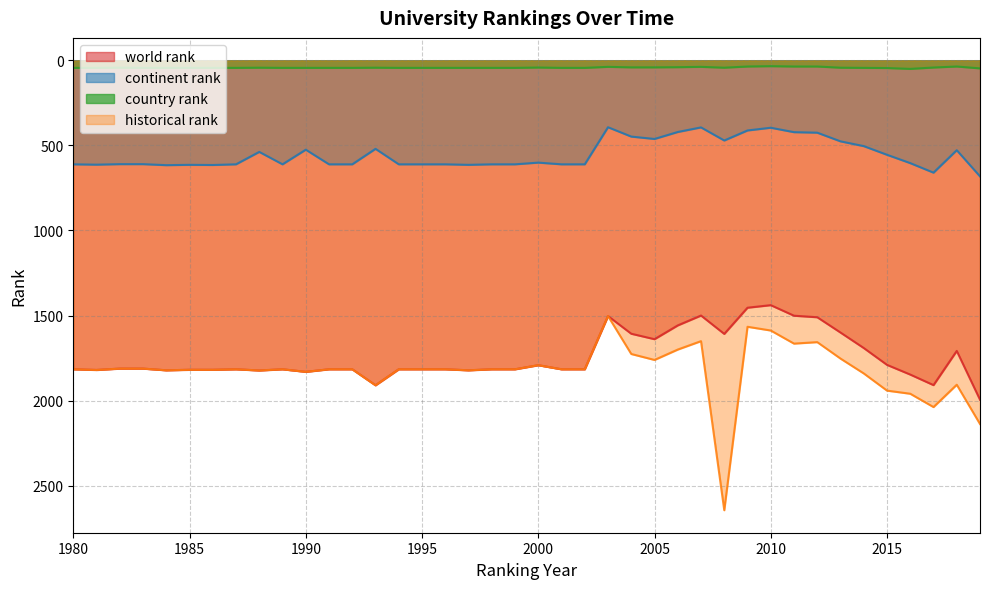

At which category does world rank reach its first local valley?

1987